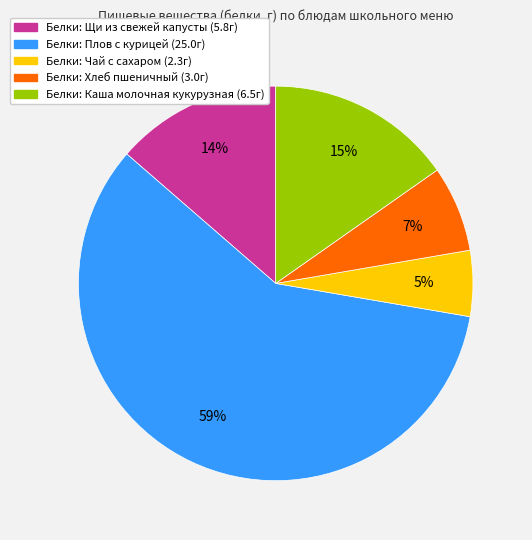

How many segments does this pie chart have?

5